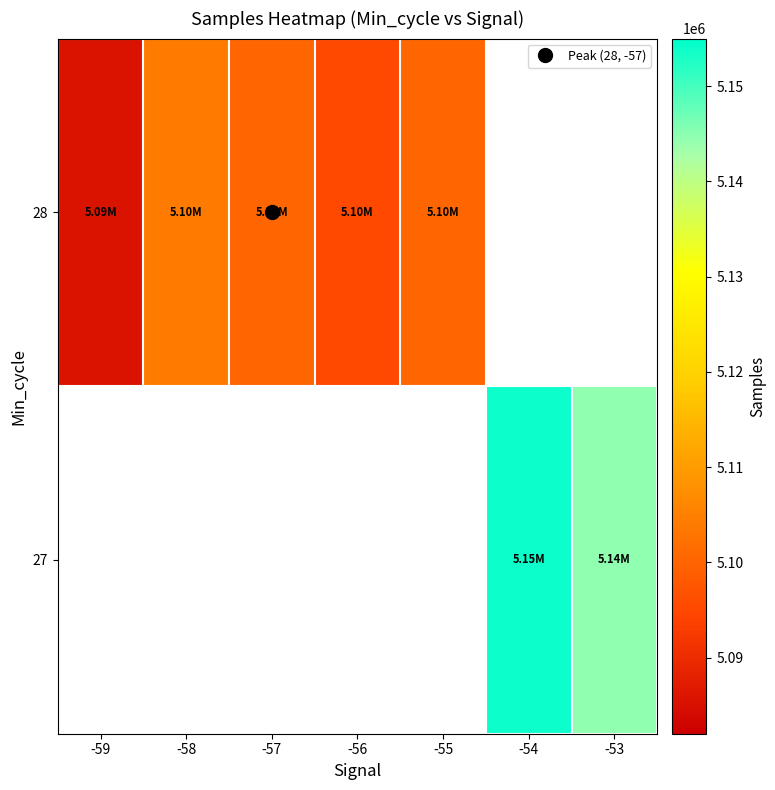

What is the maximum value shown in the chart?

5153944.0